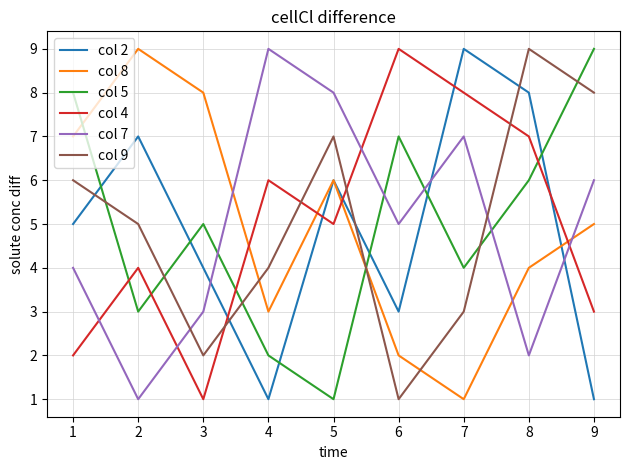

How many categories are shown in the chart?

9